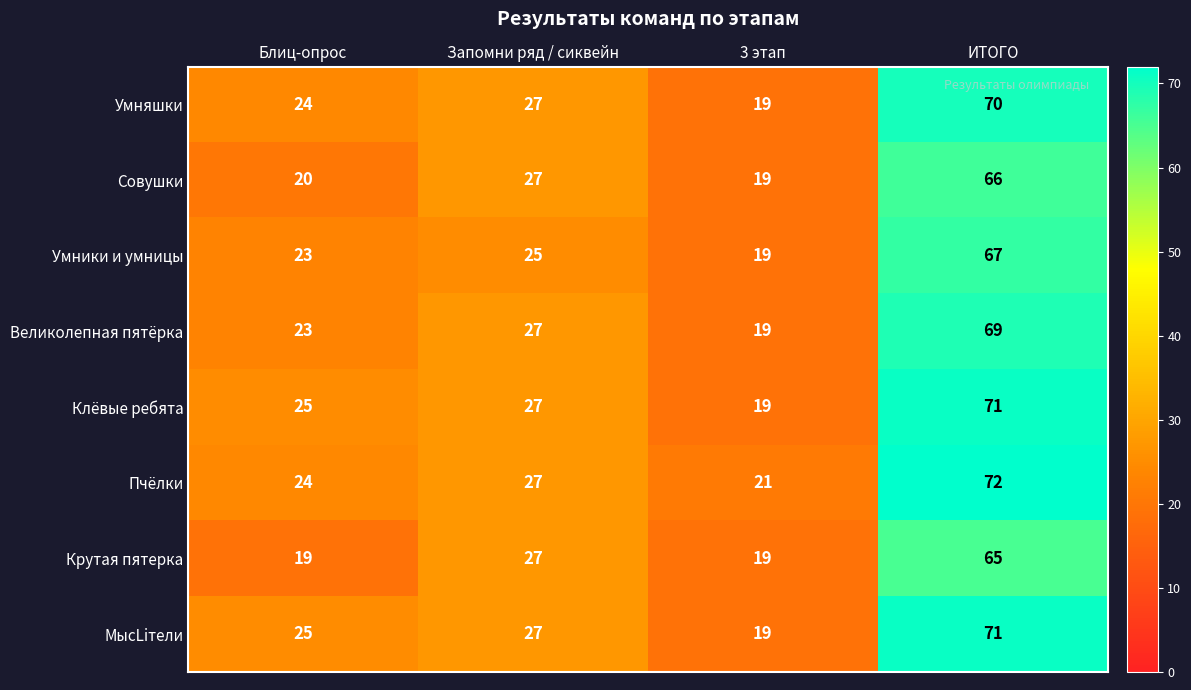

Which series has the largest total across all categories?

Пчёлки